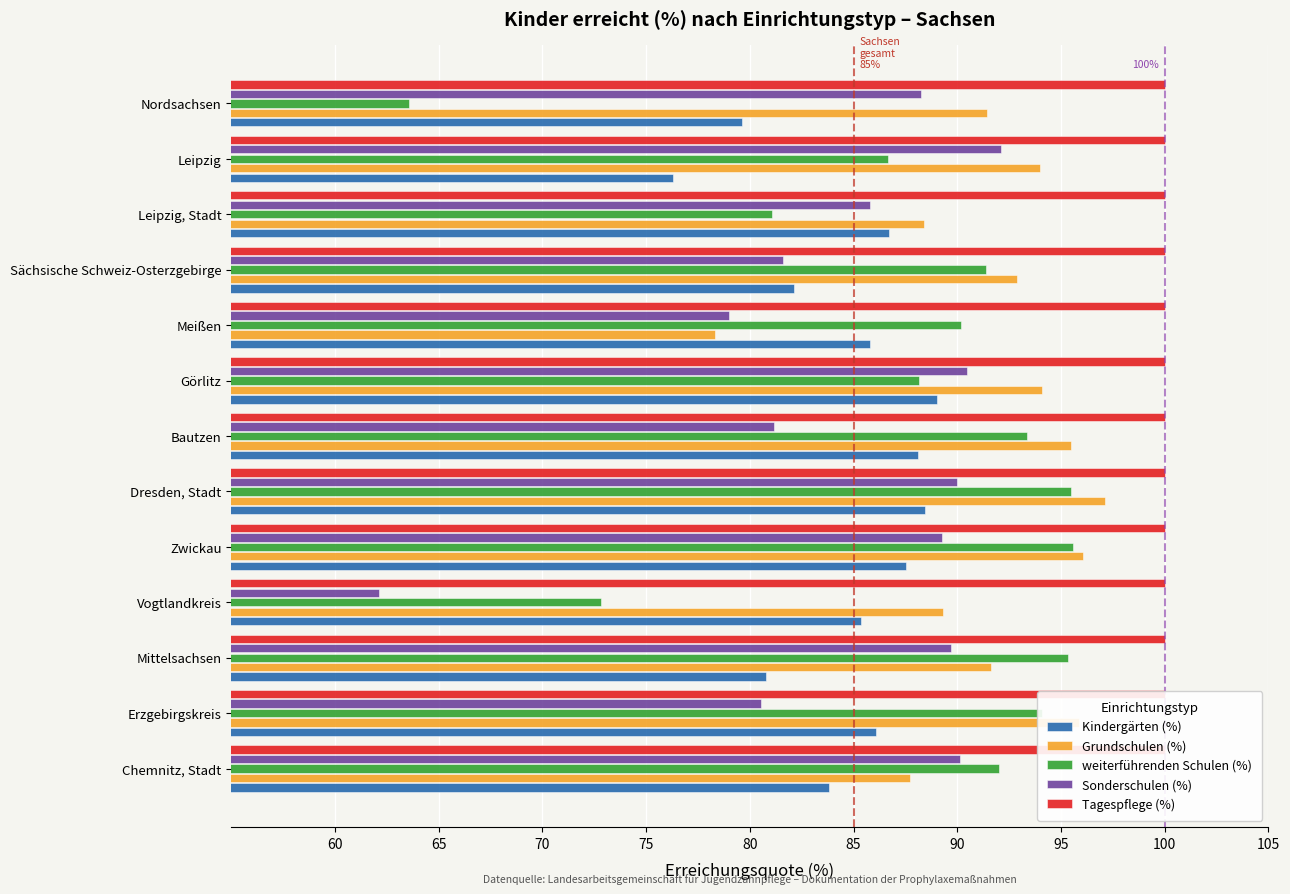

What is the value of the Kindergärten (%) bar at the 1st from the left?

83.8